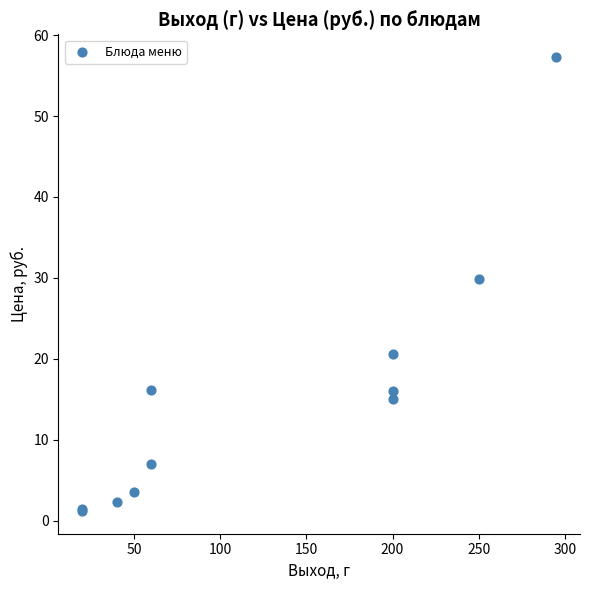

What Y value in the scatter plot is closest to 29?

29.8